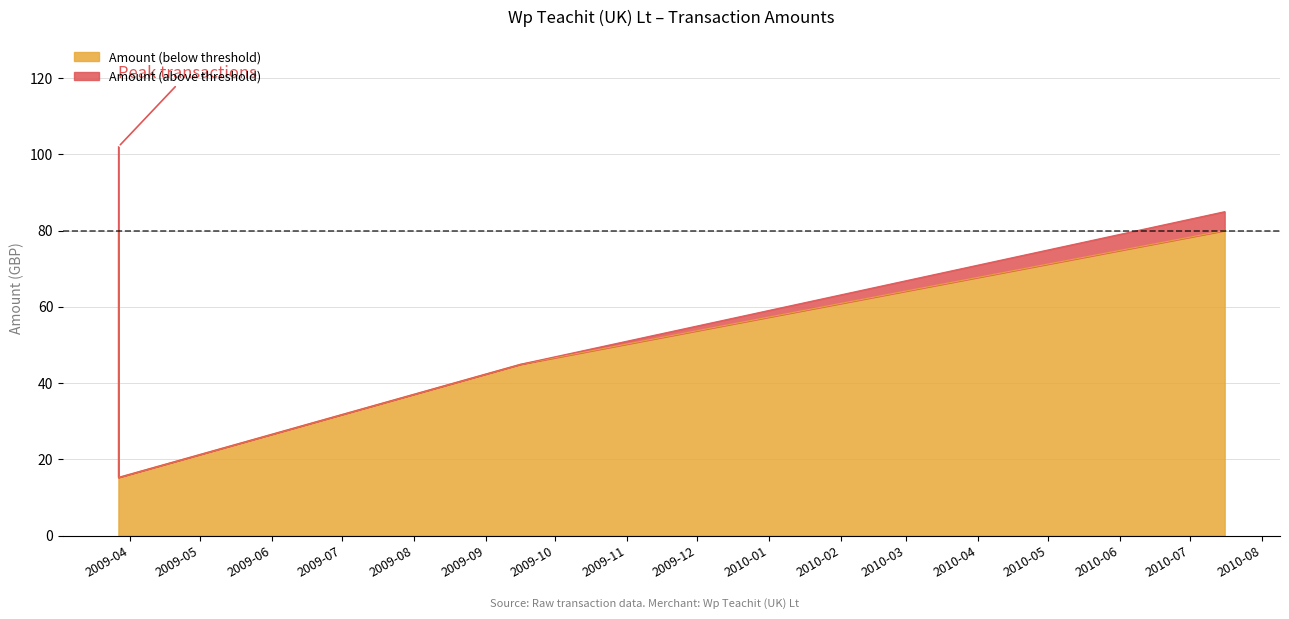

At which label does the data first exceed 84?

2009-03-27